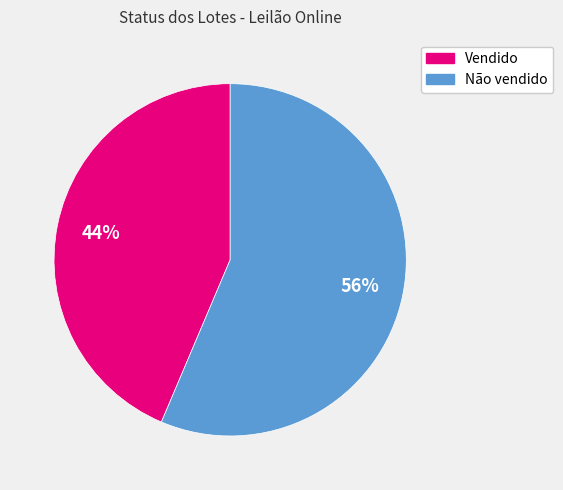

Rank the categories by value from lowest to highest.

Vendido, Não vendido